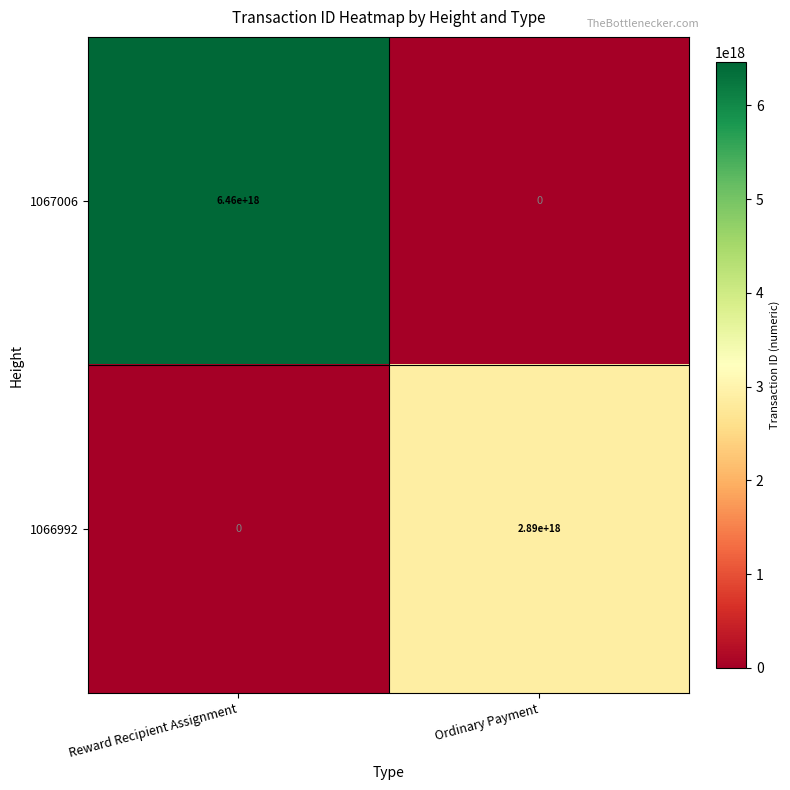

At Ordinary Payment, list the series in order from smallest to largest.

1067006, 1066992